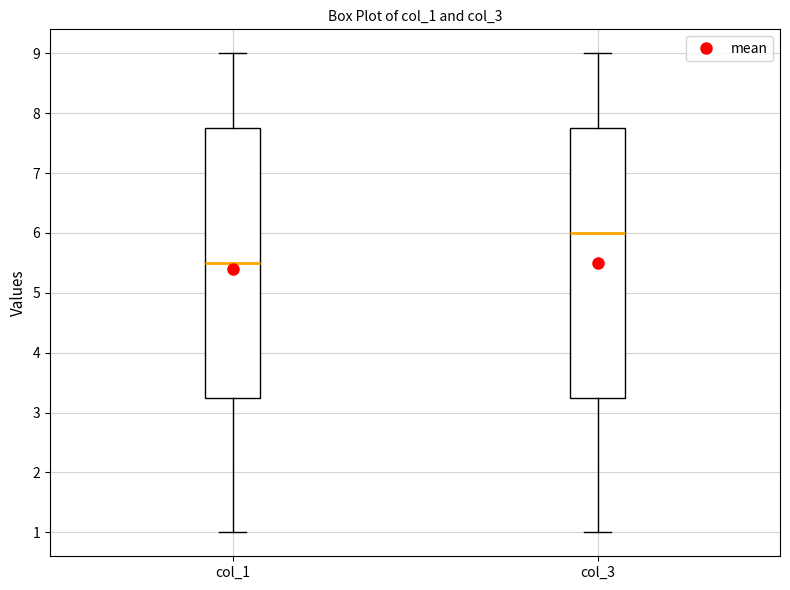

Which box has the lowest median line?

col_1